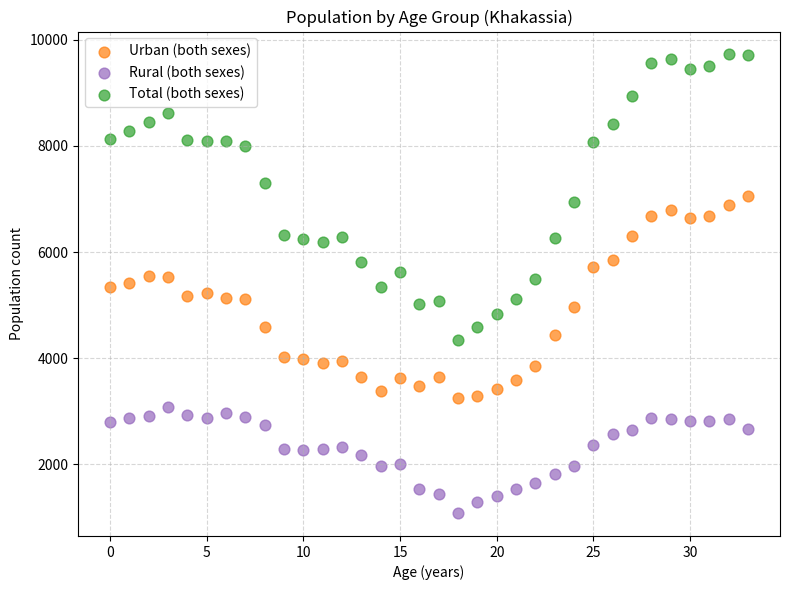

Which series contains the lowest Y value?

Rural (both sexes)